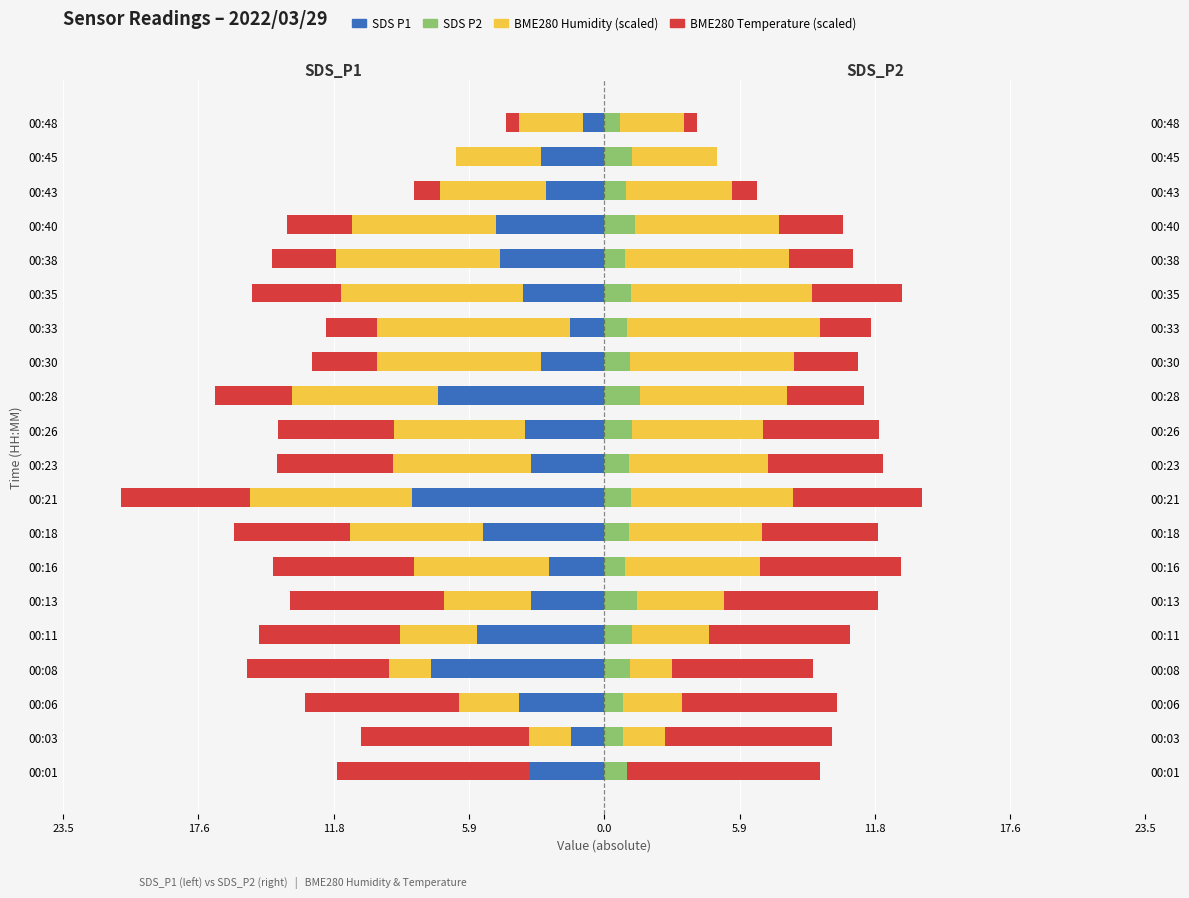

Count the number of data series in this chart.

4